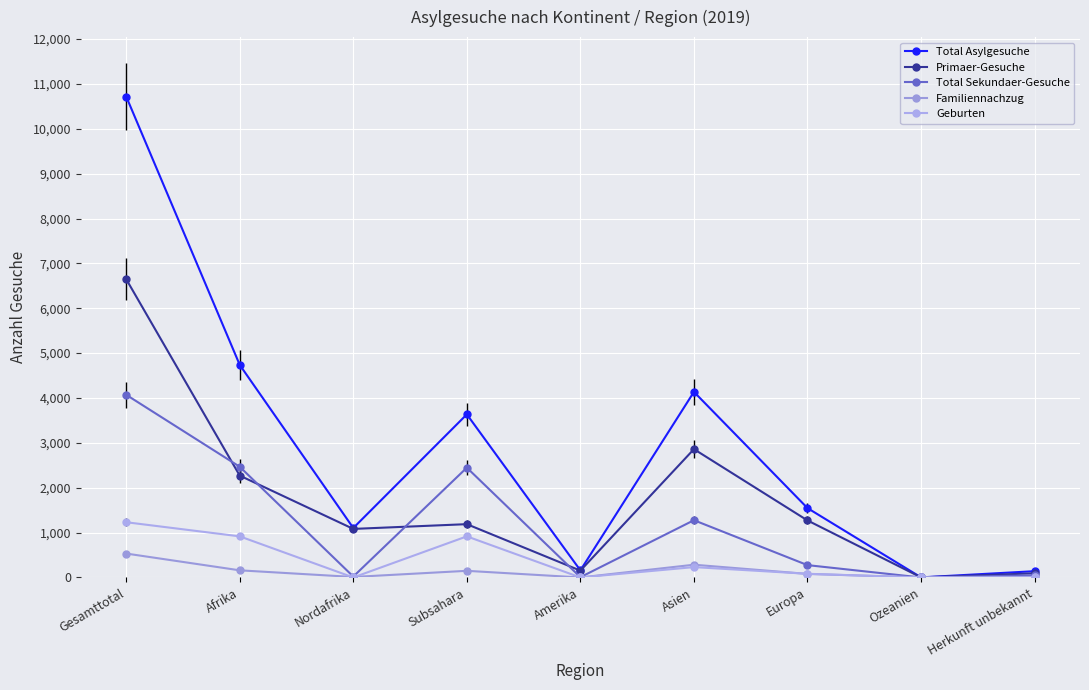

Count the number of categories in the chart.

9